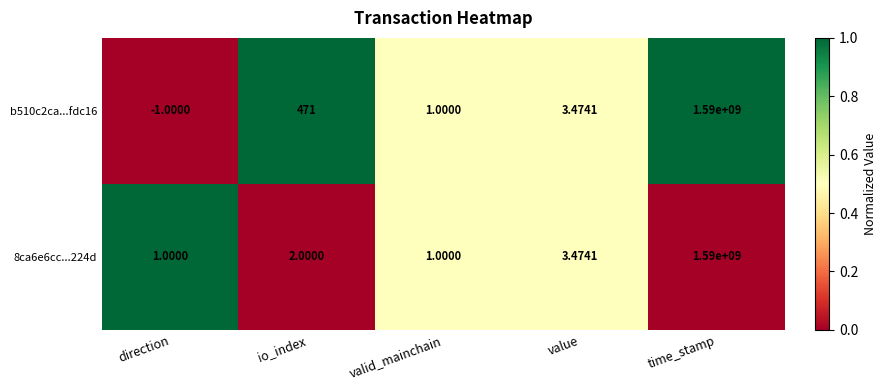

How many data points in 8ca6e6cc...224d are less than 2?

2